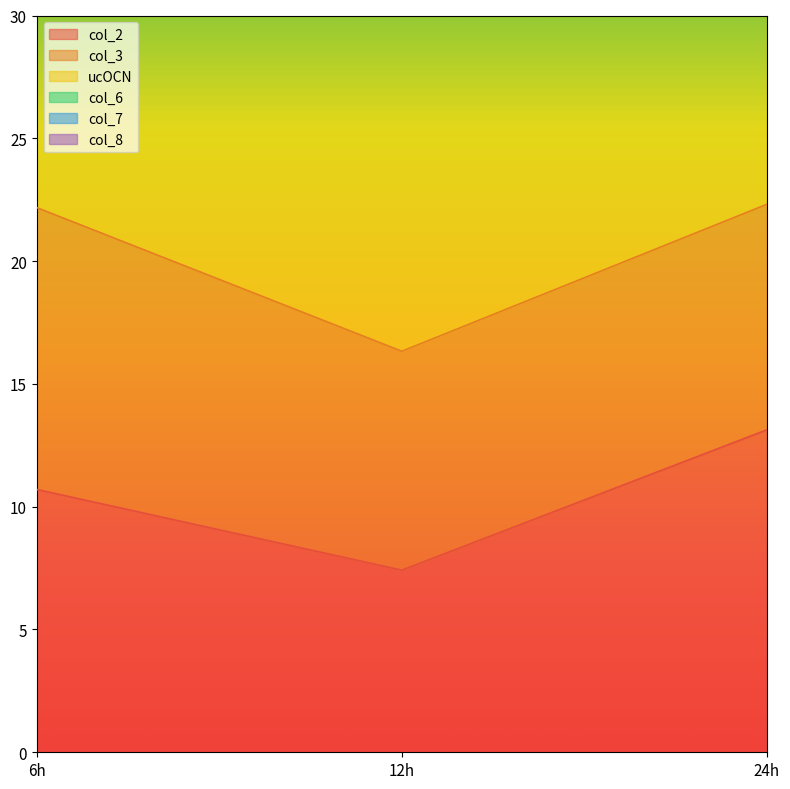

Where does the col_2 series first go above 10?

6h